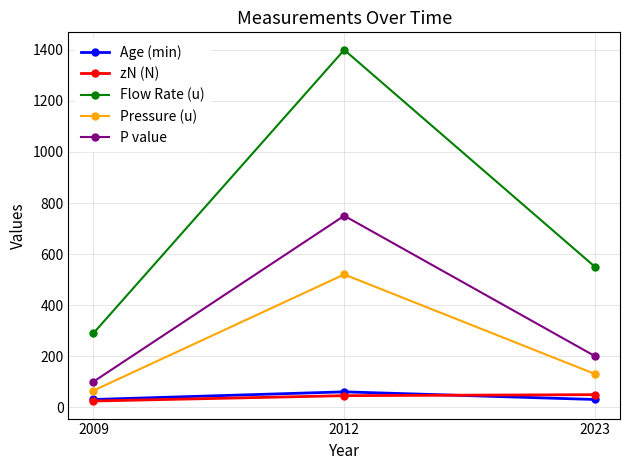

Read the Age (min) value at 2009.

30